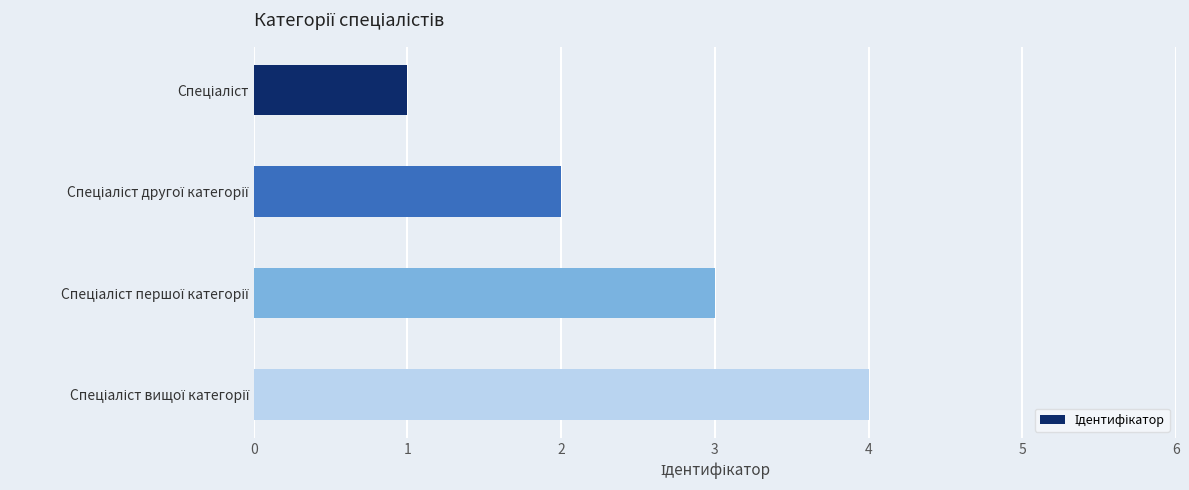

What is the sum of all values?

10